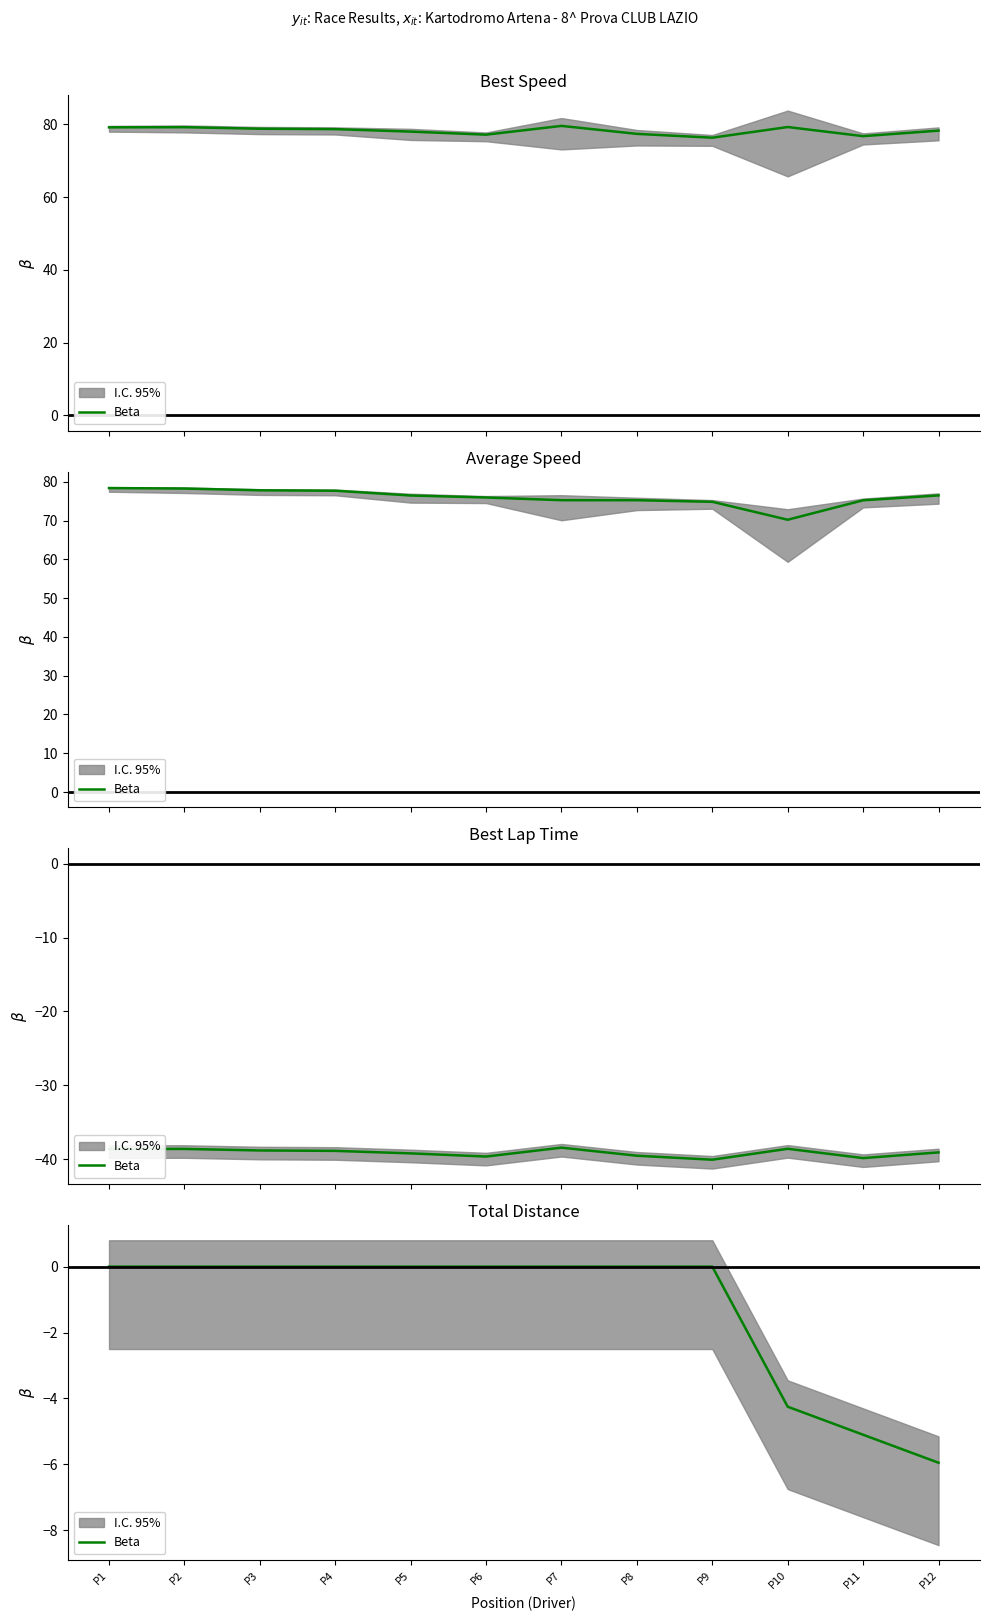

What is the difference between the values at P8 and P12?

6.0